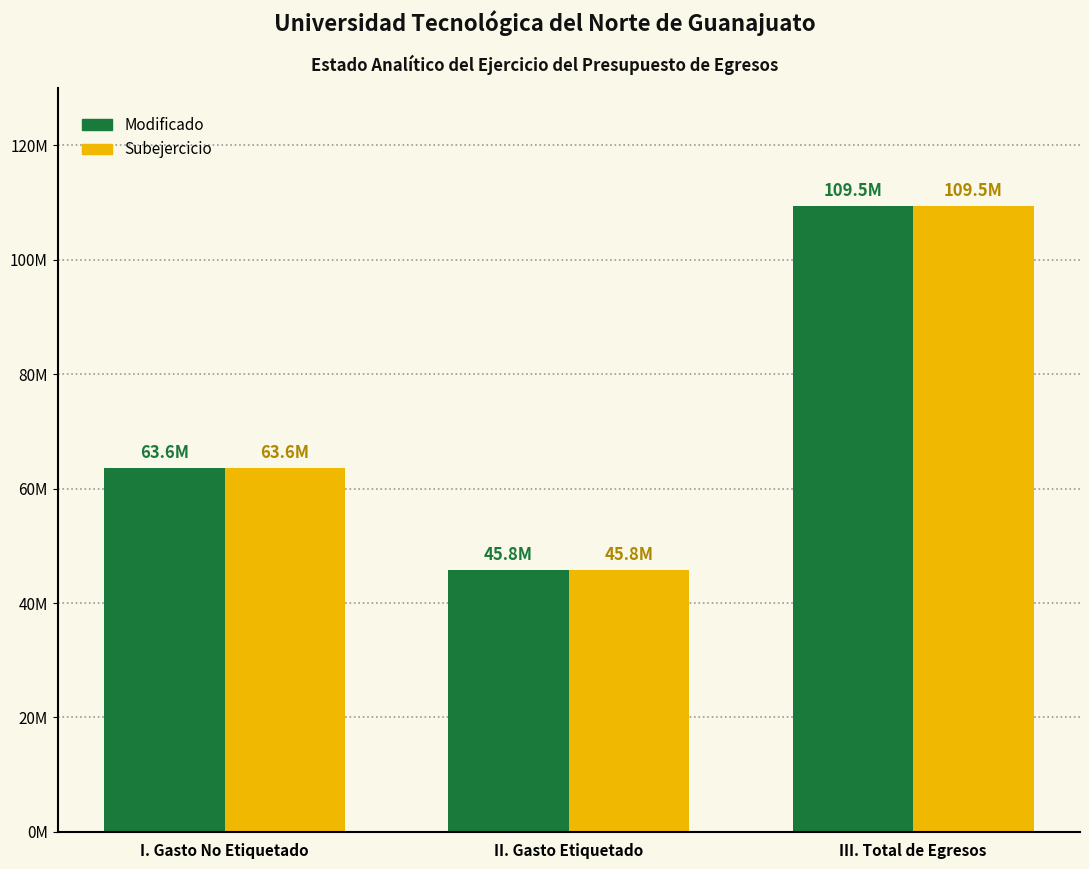

Does the chart contain any negative values?

No